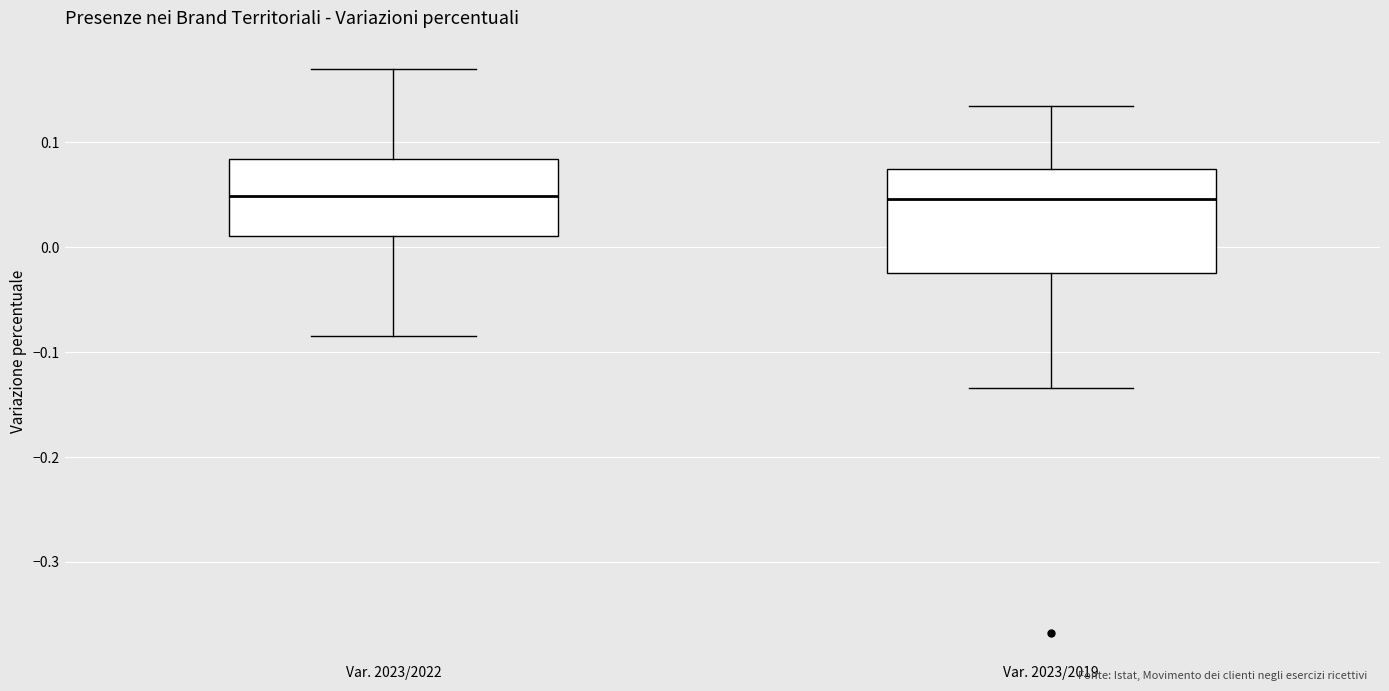

Which box is the tallest, from its lower edge to its upper edge?

Var. 2023/2019